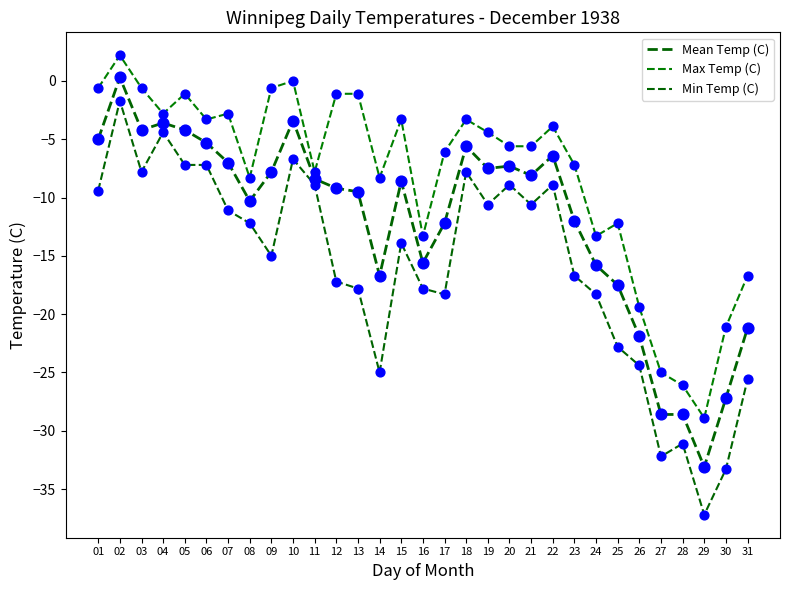

Is the value of Mean Temp (C) at 18 greater than the value of Max Temp (C) at 19?

No